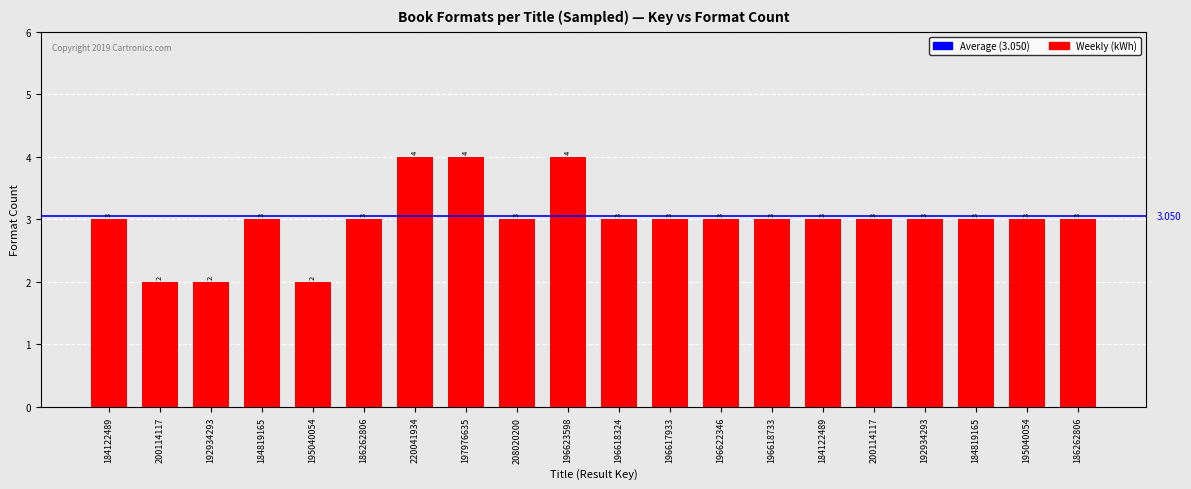

Does the chart contain any negative values?

No